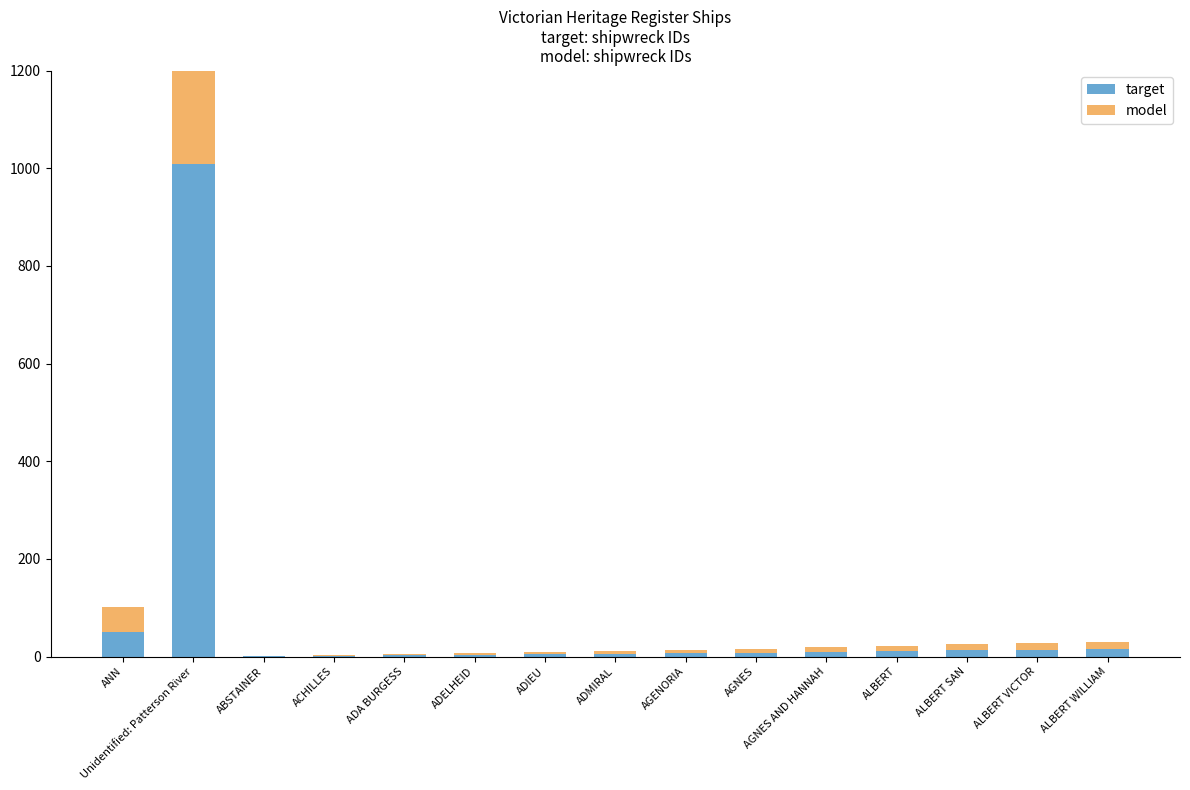

Rank the categories by target value from lowest to highest.

ABSTAINER, ACHILLES, ADA BURGESS, ADELHEID, ADIEU, ADMIRAL, AGENORIA, AGNES, AGNES AND HANNAH, ALBERT, ALBERT SAN, ALBERT VICTOR, ALBERT WILLIAM, ANN, Unidentified: Patterson River